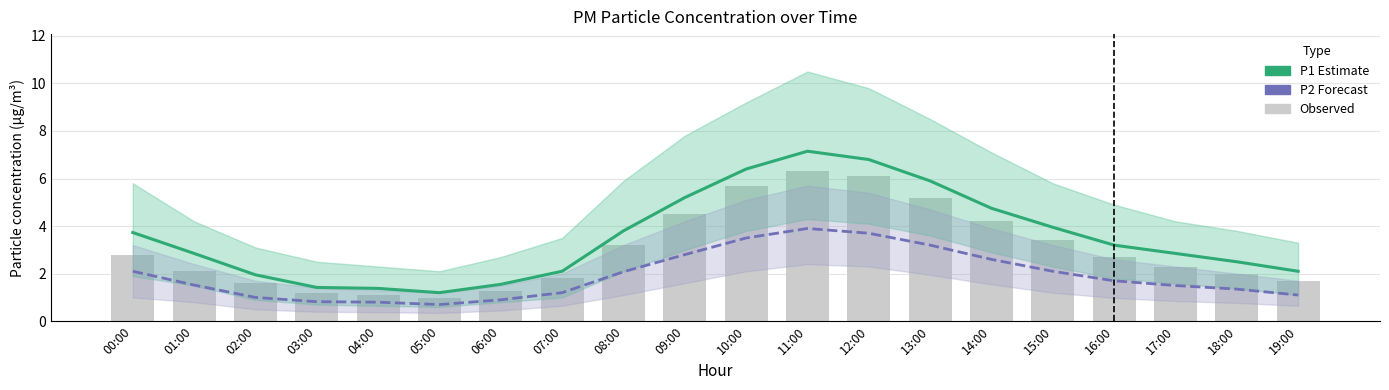

List the series in order of their peak value, lowest first.

P2 (Forecast), Observed, P1 (Estimate)